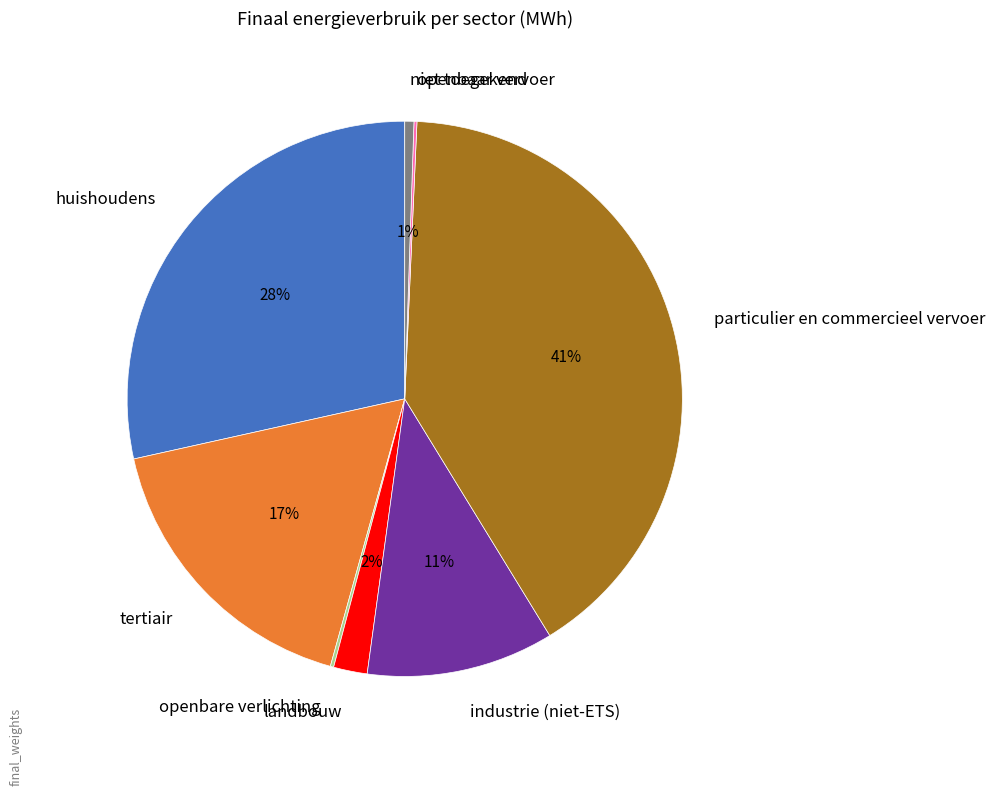

Is there a majority slice in this chart?

No